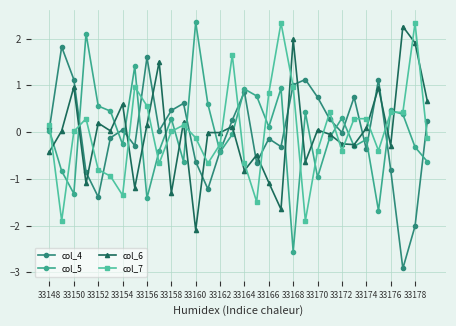

Does the chart have visible grid lines?

Yes